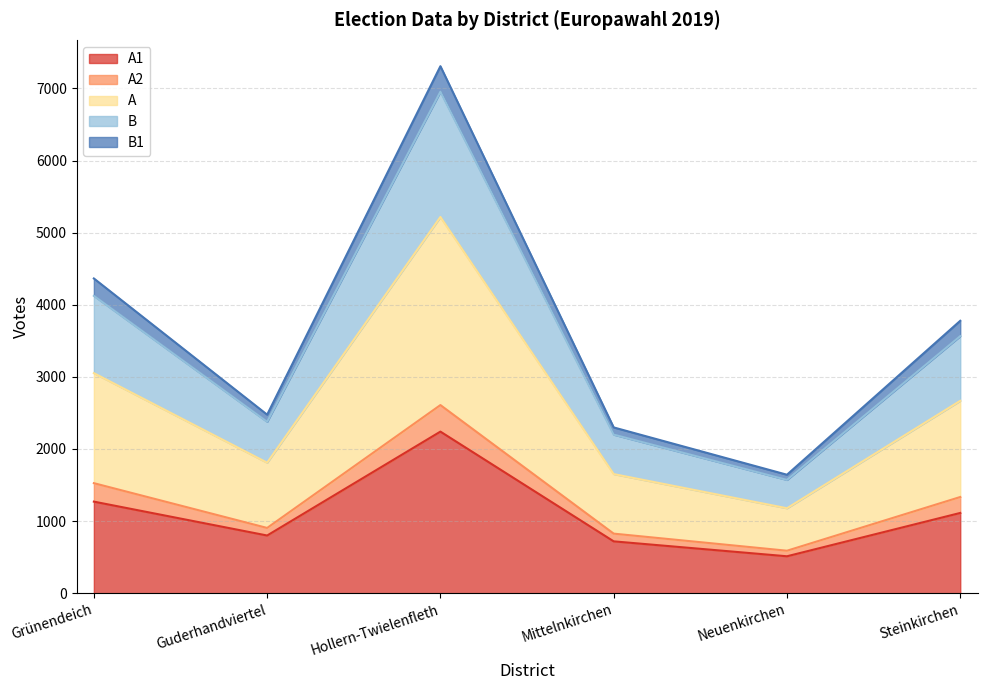

Which label corresponds to the largest value in the chart?

Hollern-Twielenfleth